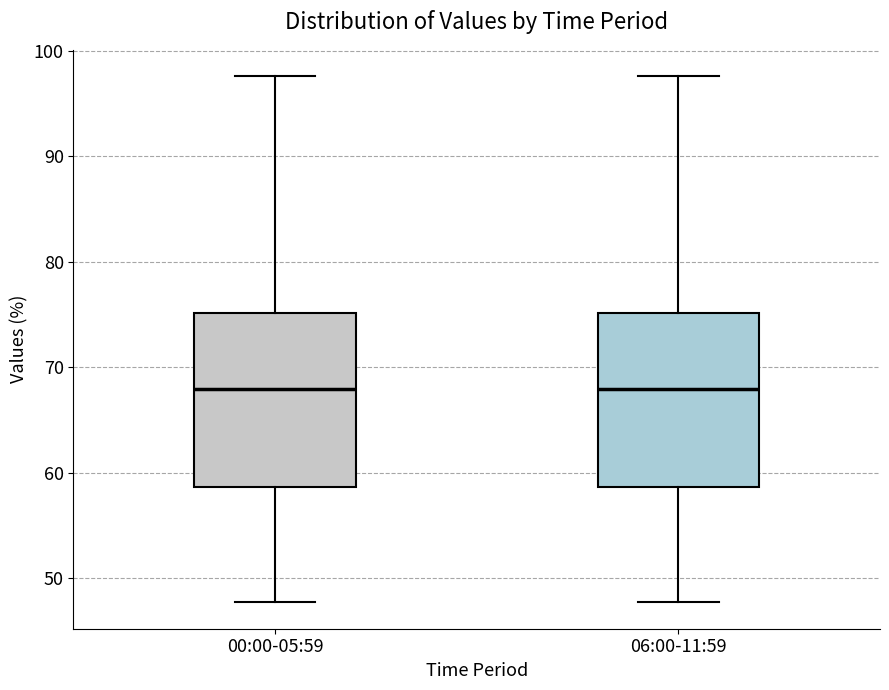

Reading left to right, read every box against the y-axis: the position of its median line, the range the box covers, and the ends of its whiskers. The values are not printed on the chart, so give them approximately, as read against the axis.

00:00-05:59: median 68, box 59 to 75, whiskers 48 to 98
06:00-11:59: median 68, box 59 to 75, whiskers 48 to 98